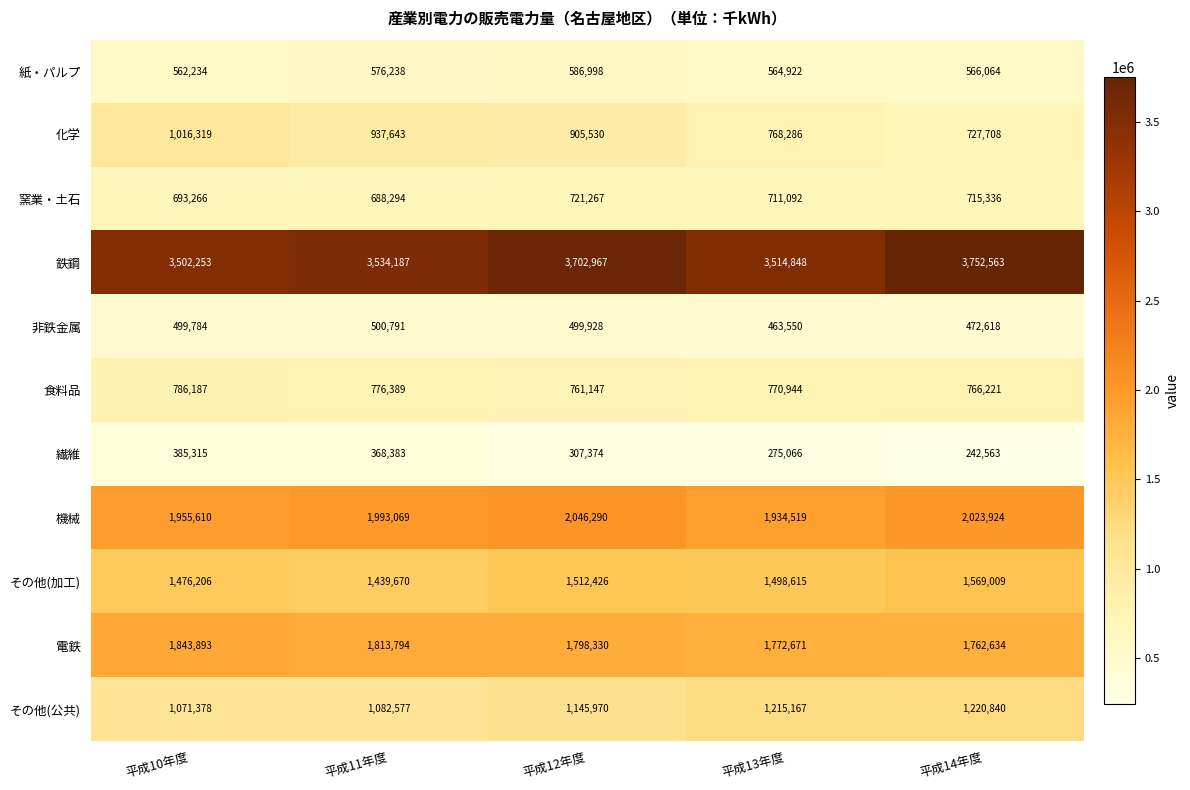

What is the difference between the maximum and second lowest values in the 機械 series?

90680